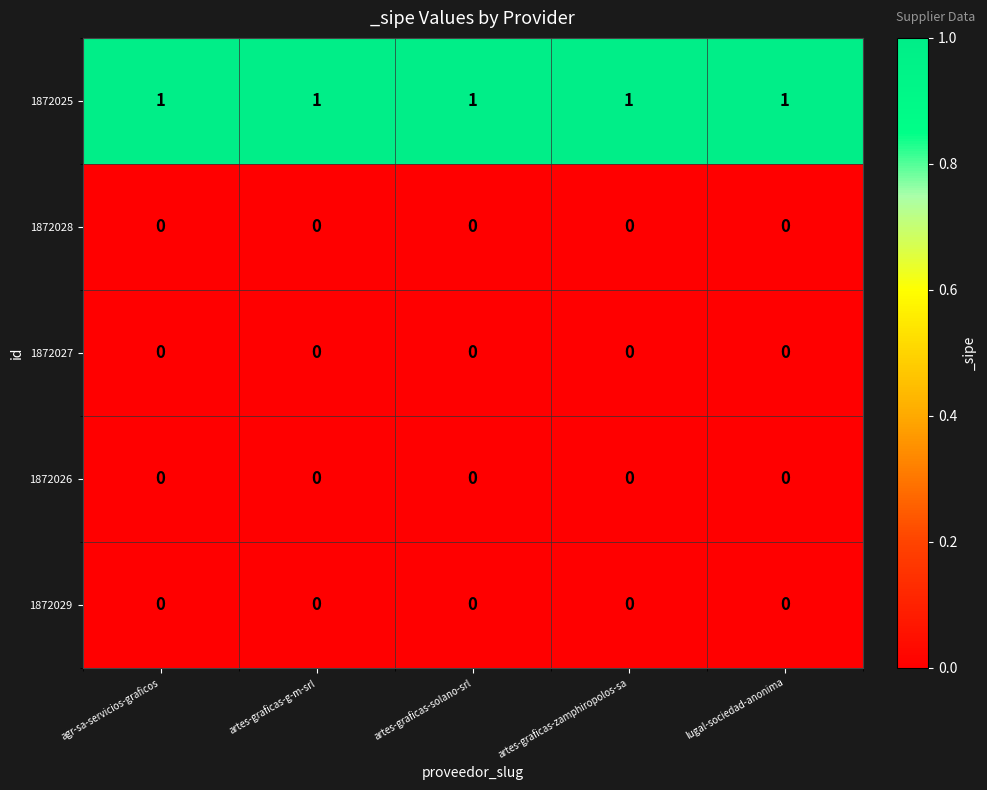

Is it true that 1872027 equals 0 at lugal-sociedad-anonima?

True